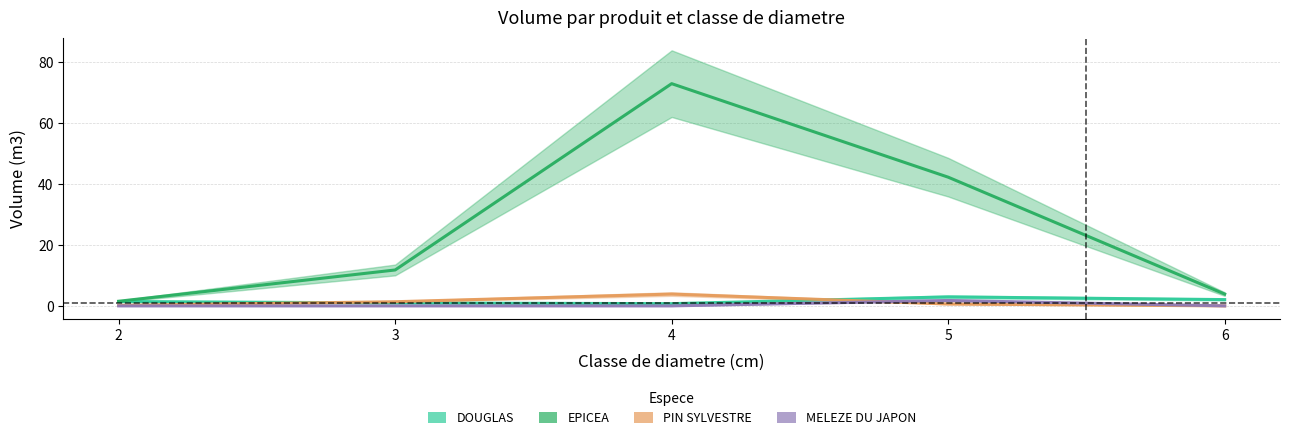

Rank the series by their maximum value, from highest to lowest.

EPICEA, PIN SYLVESTRE, DOUGLAS, MELEZE DU JAPON